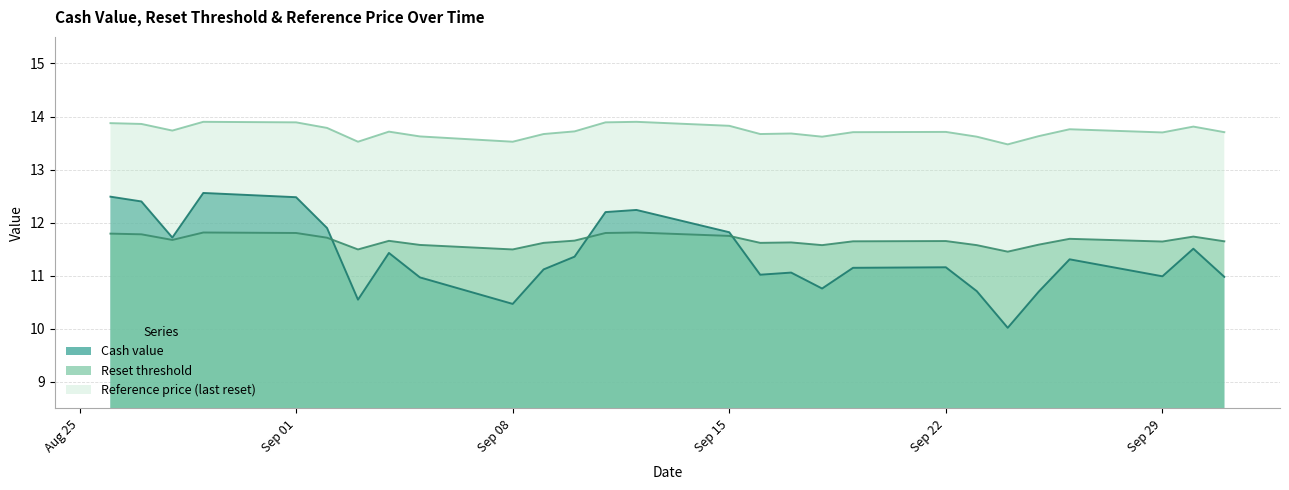

List the series in order of their peak value, highest first.

Reference price (last reset), Cash value, Reset threshold